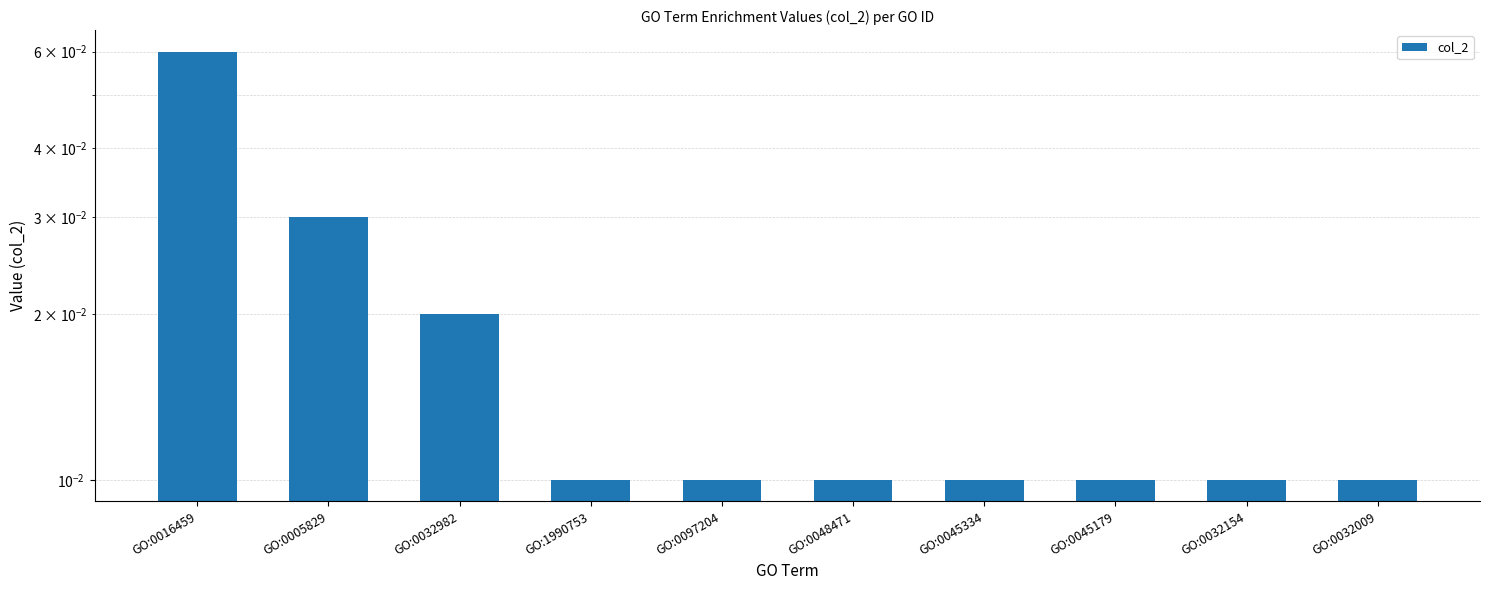

How many values are between 0 and 1?

10